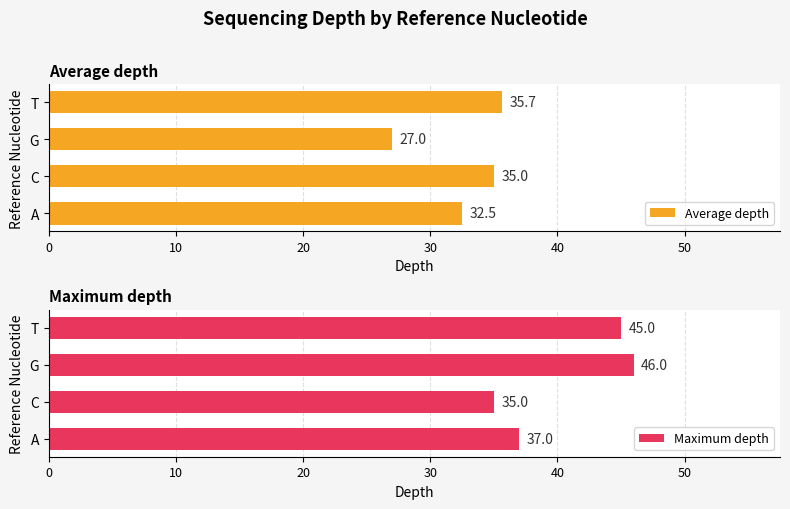

What value does the Average depth series have at G?

27.0